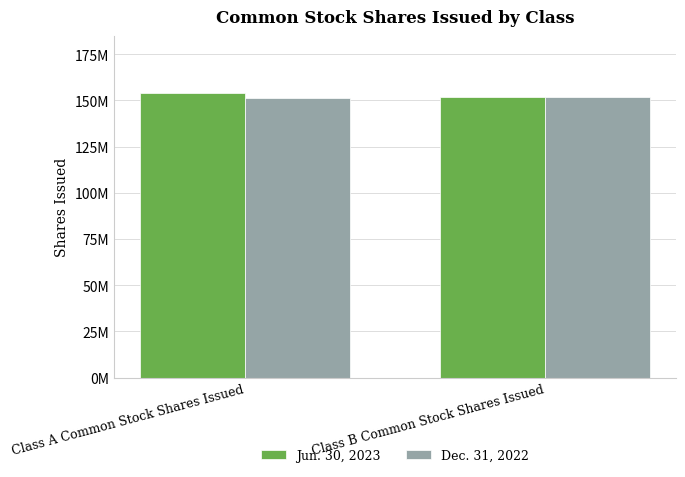

What are all the series names shown in the legend?

Jun. 30, 2023, Dec. 31, 2022